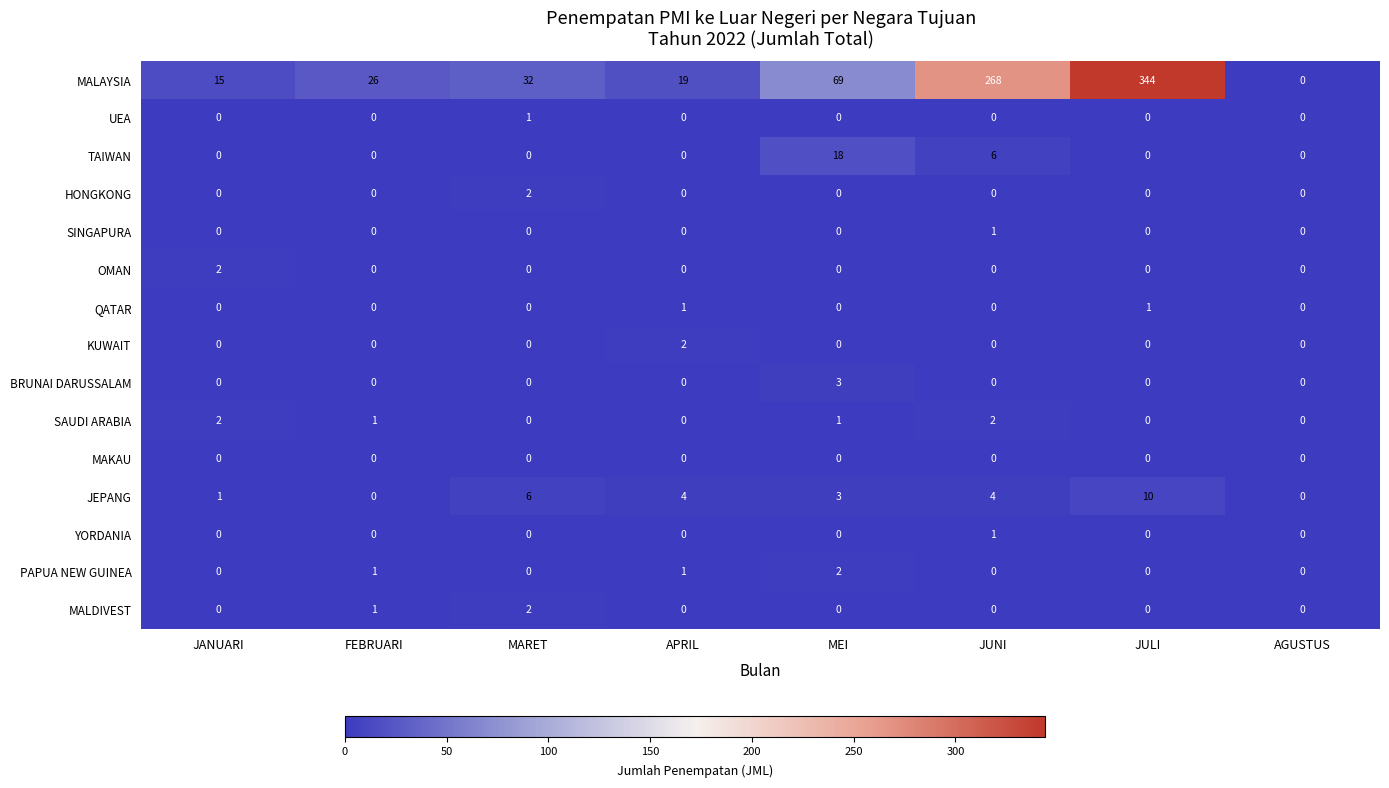

What is the difference between the JEPANG values at JULI and MEI?

7